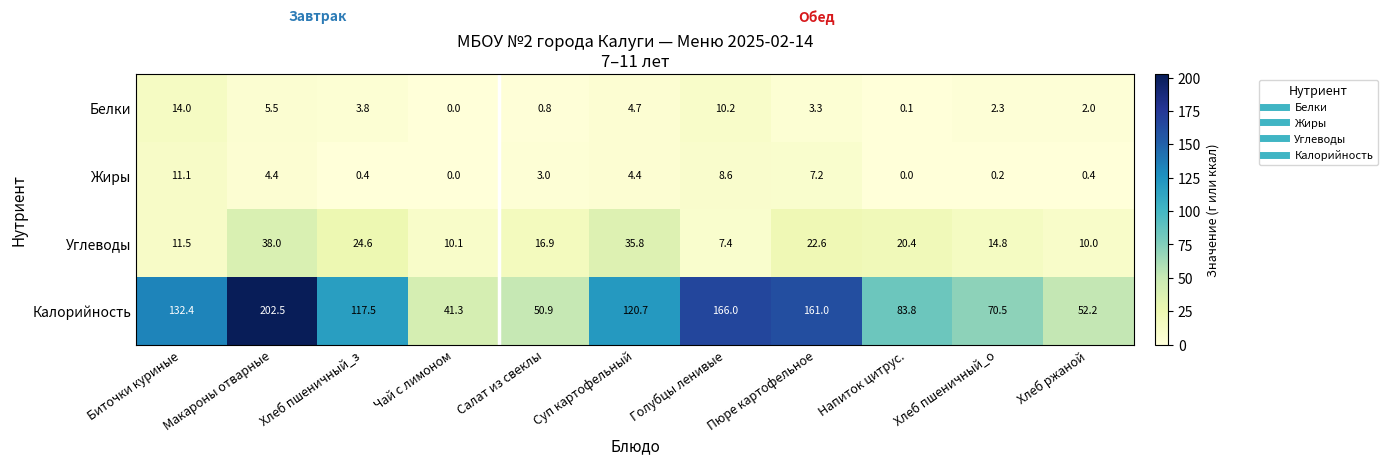

What is the sum of all Углеводы values?

212.1